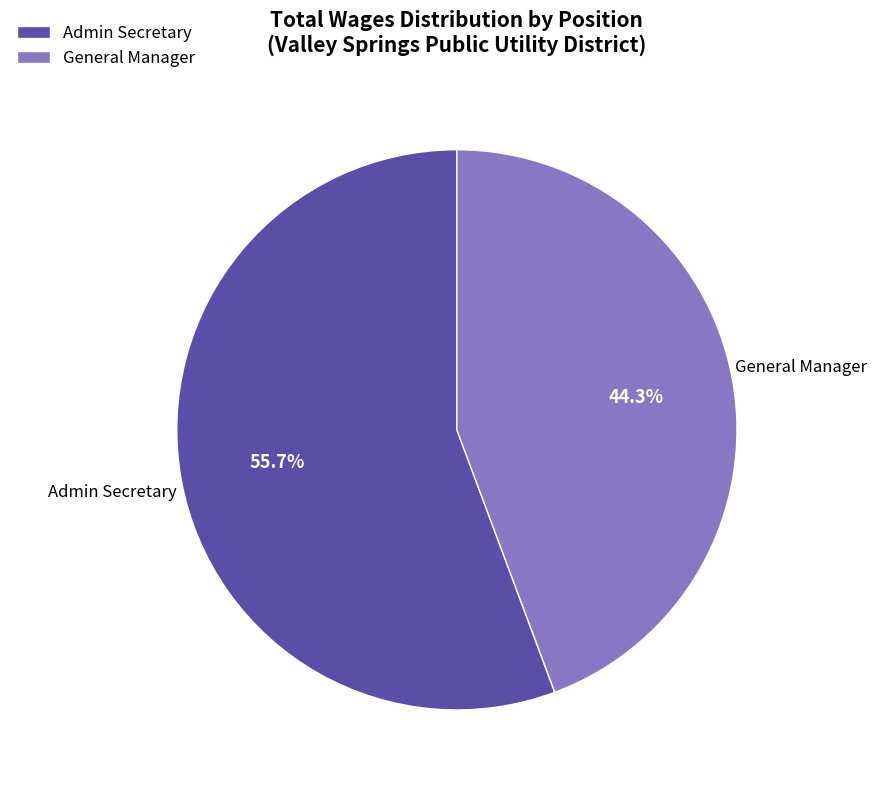

To the nearest percent, what is the combined percentage of Admin Secretary and General Manager?

100%